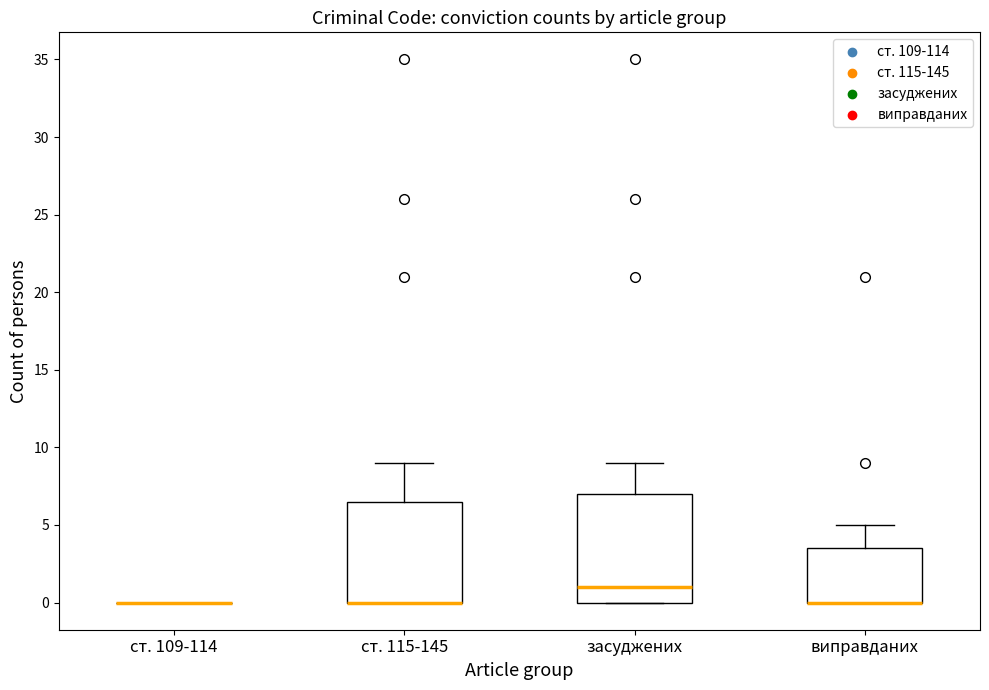

Comparing the boxes themselves (not the whiskers), which one is the tallest?

засуджених